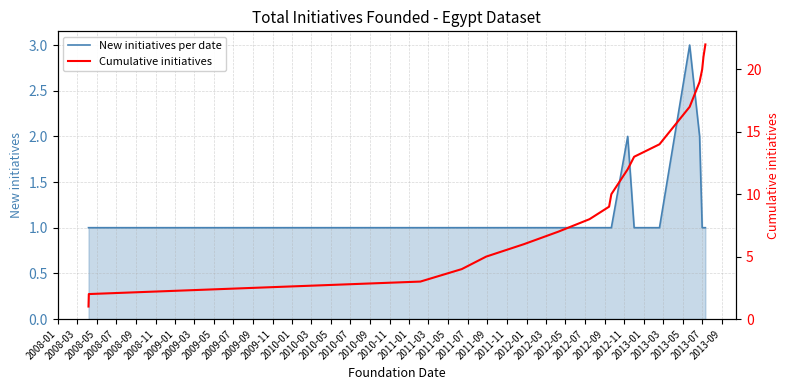

What is the difference between the maximum and minimum values in the Cumulative initiatives series?

21